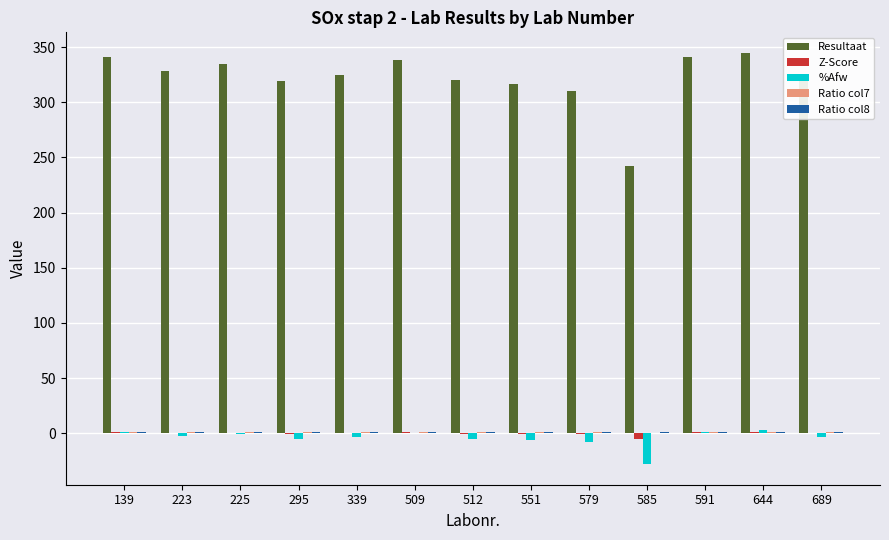

Between 585 and 591, which series saw the biggest shift?

Resultaat